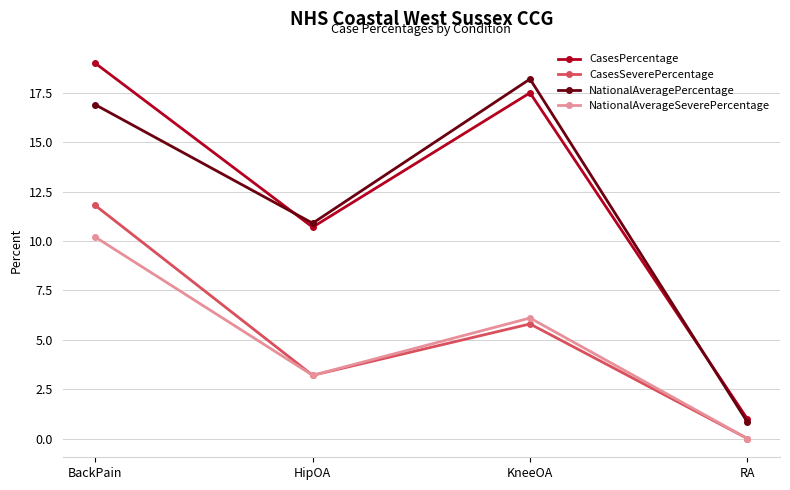

Which label corresponds to the largest value in the chart?

BackPain